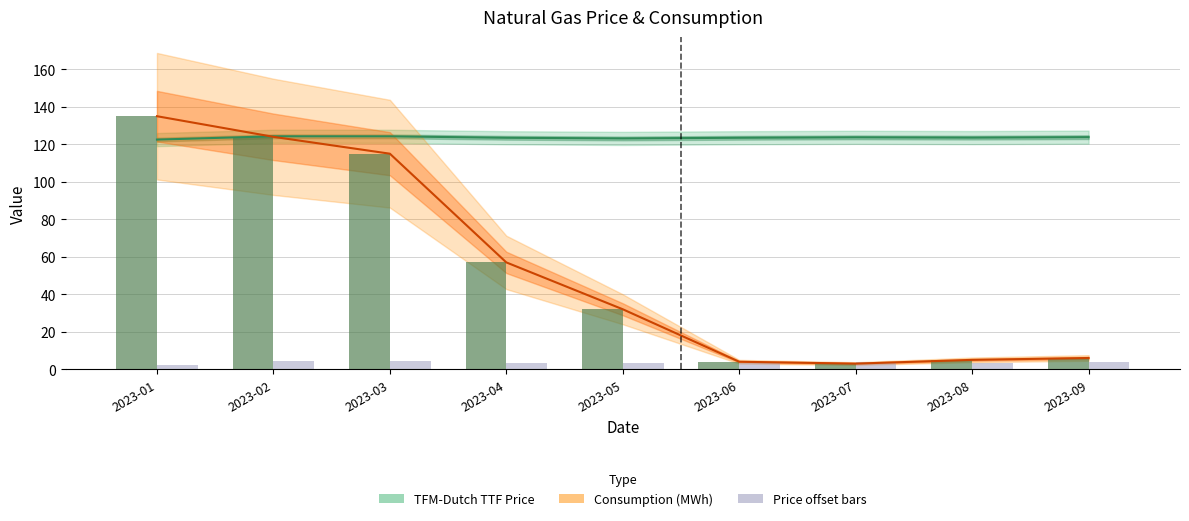

How many categories are shown in the chart?

9